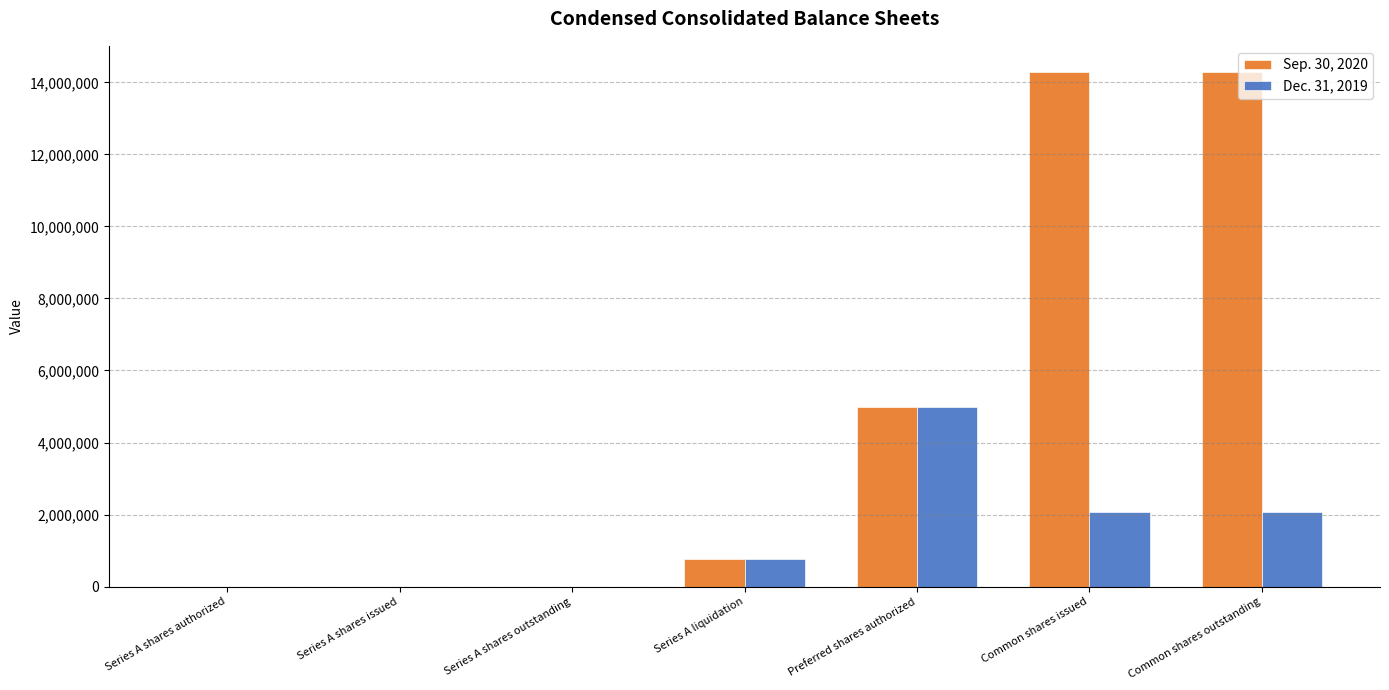

What is the approximate value of Dec. 31, 2019 at Common shares outstanding?

2079898